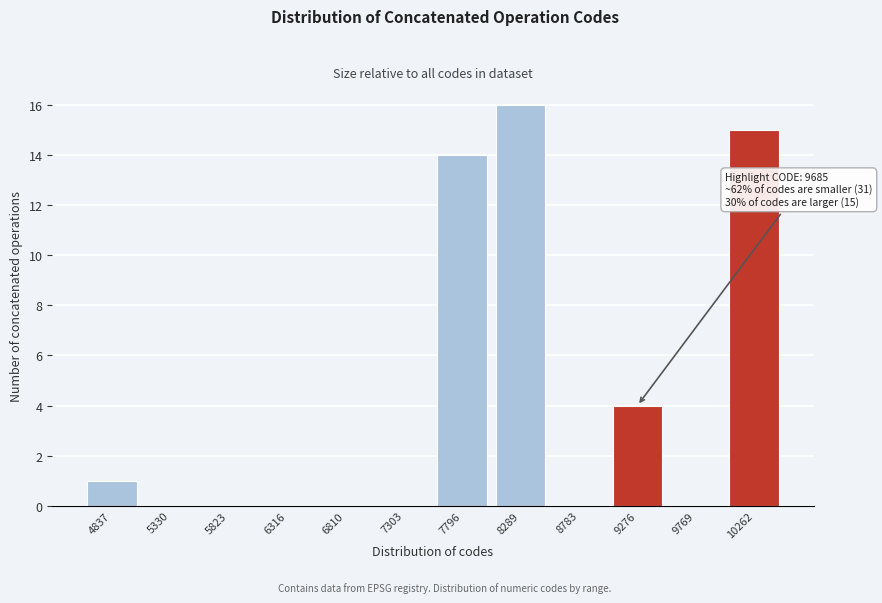

Reading left to right, transcribe all the data shown in this chart.

4837=1	5330=0	5823=0	6316=0	6810=0	7303=0	7796=14	8289=16	8783=0	9276=4	9769=0	10262=15